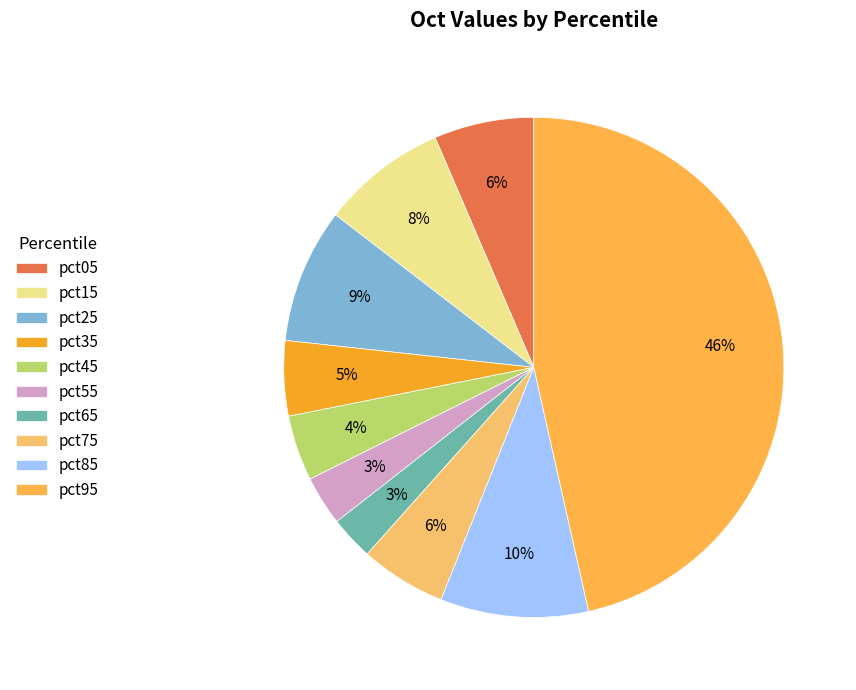

Which category has the biggest portion of the pie?

pct95